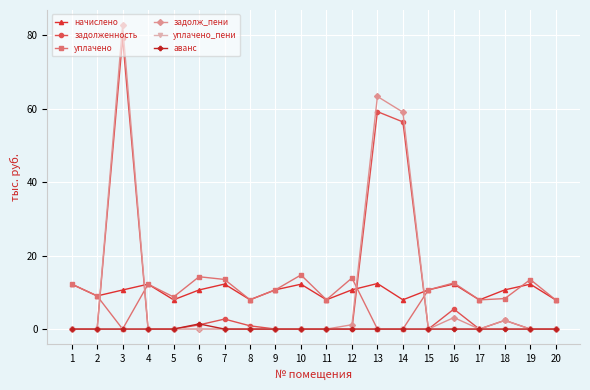

What is the value of the начислено point at the 9th from the left?

10.7